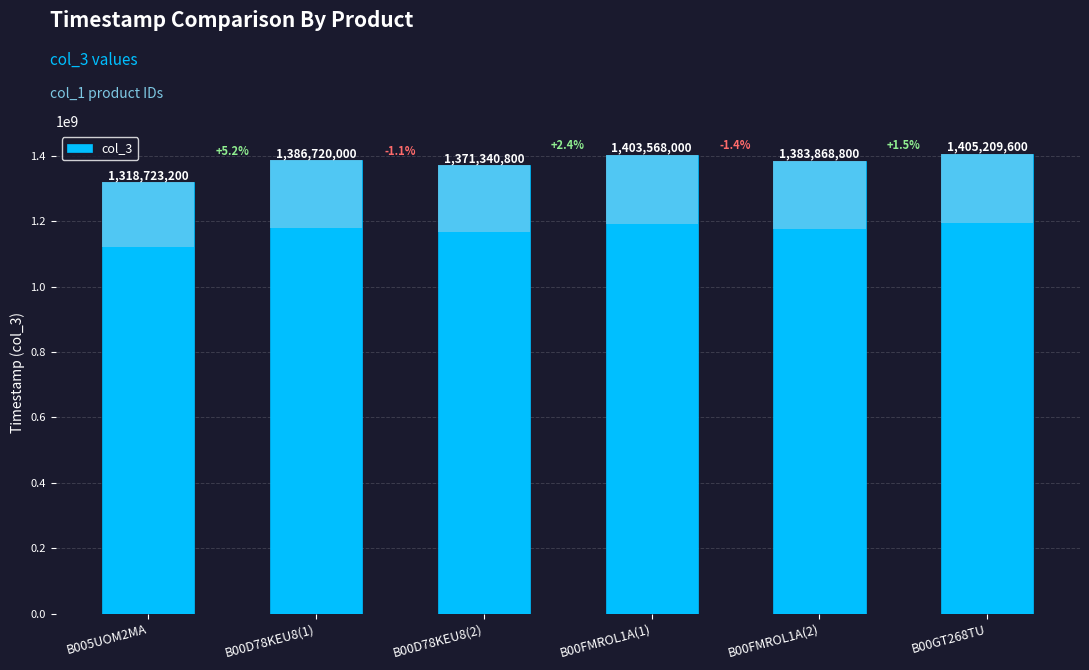

What is the label of the 1st bar from the left?

B005UOM2MA